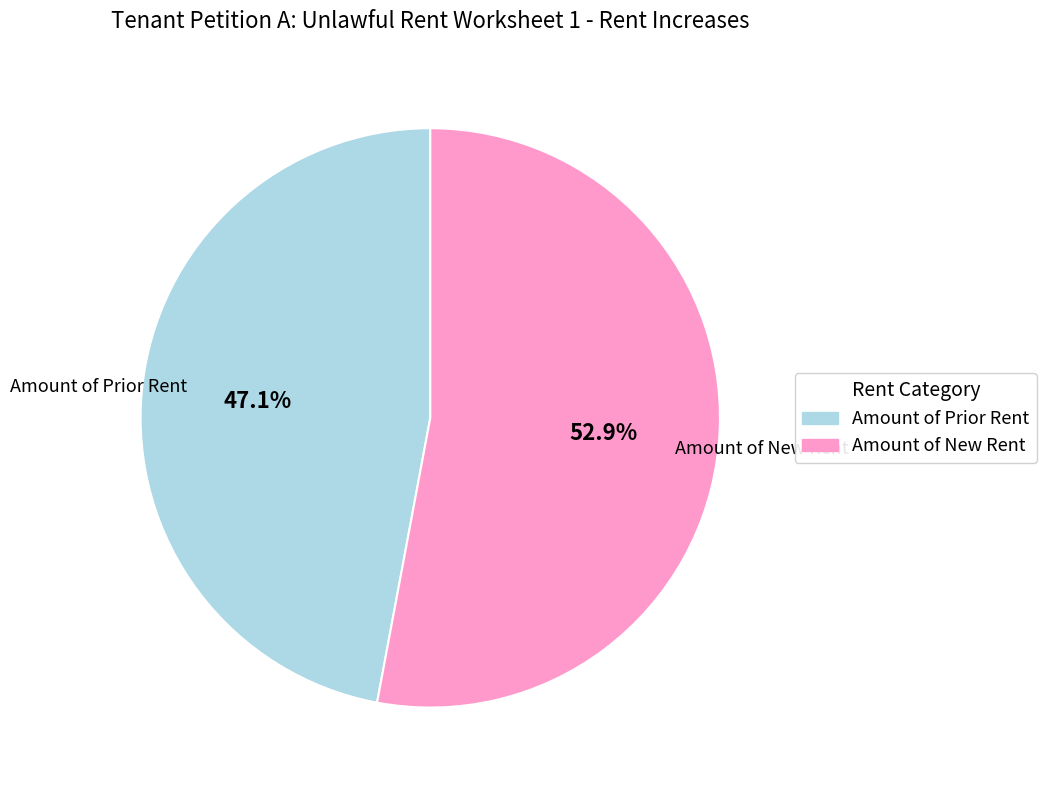

What is the smallest slice in the pie chart?

Amount of Prior Rent